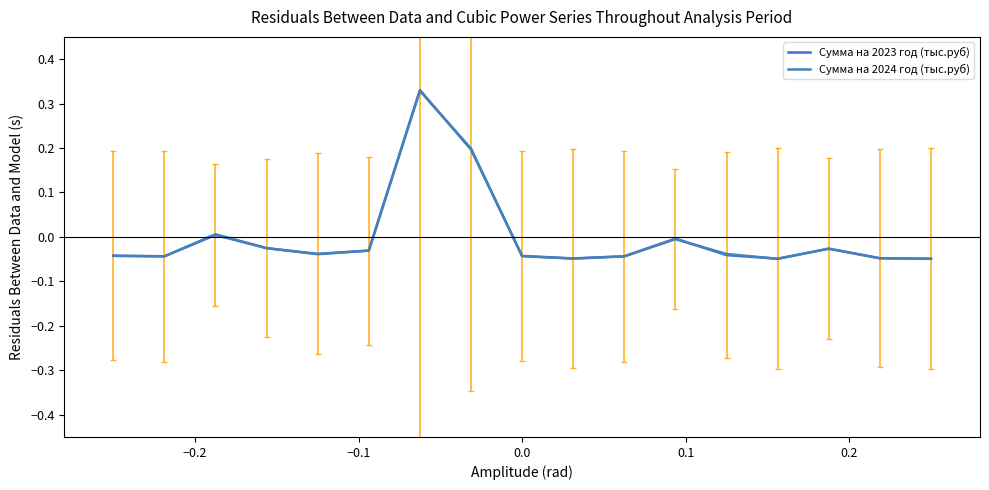

Which series has the largest range (max minus min)?

Сумма на 2023 год (тыс.руб)